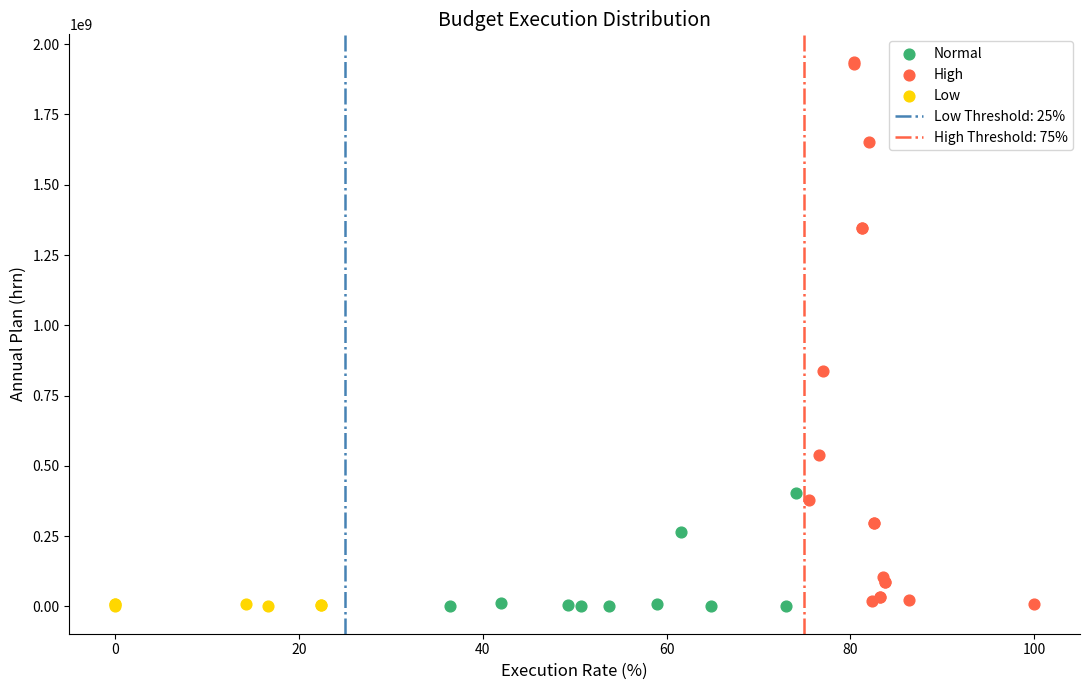

Which series reaches the maximum Y coordinate?

High